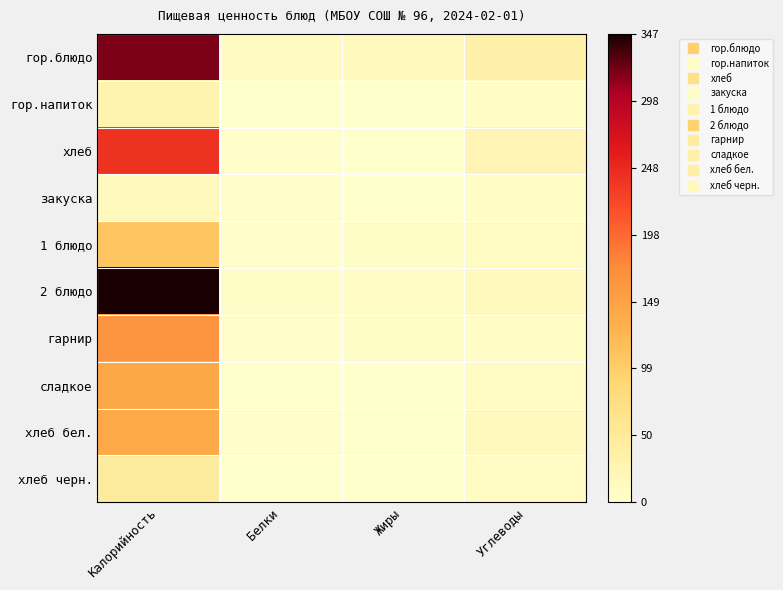

Which series changed the most between Калорийность and Белки?

2 блюдо